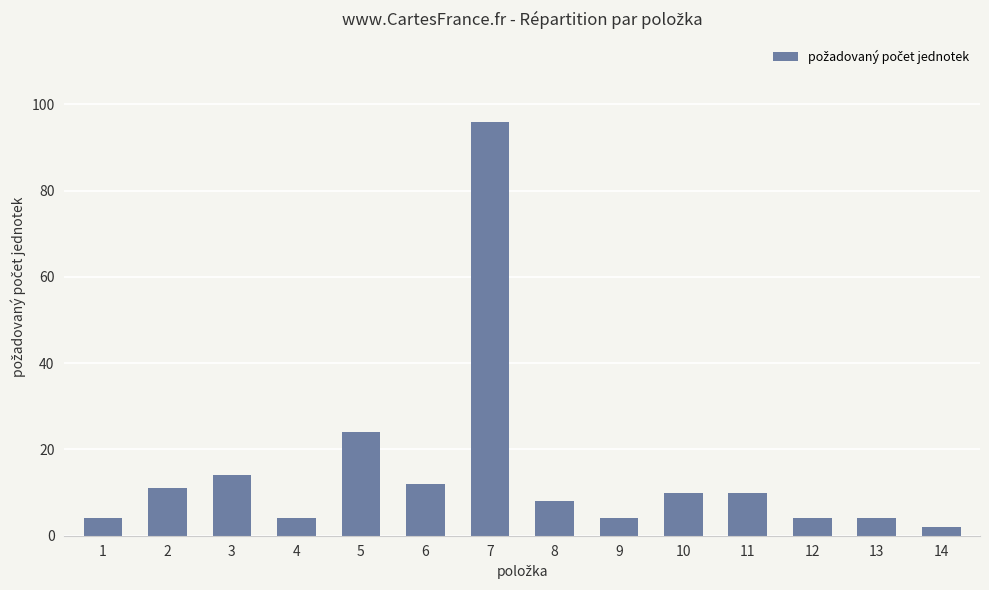

Which has a higher value, 11 or 8?

11